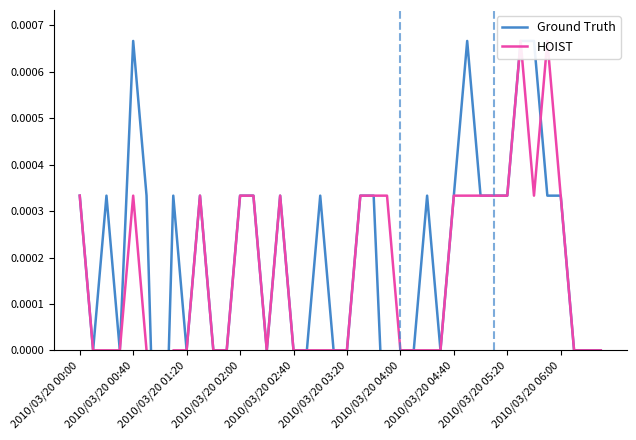

Which series has the largest total across all categories?

Ground Truth